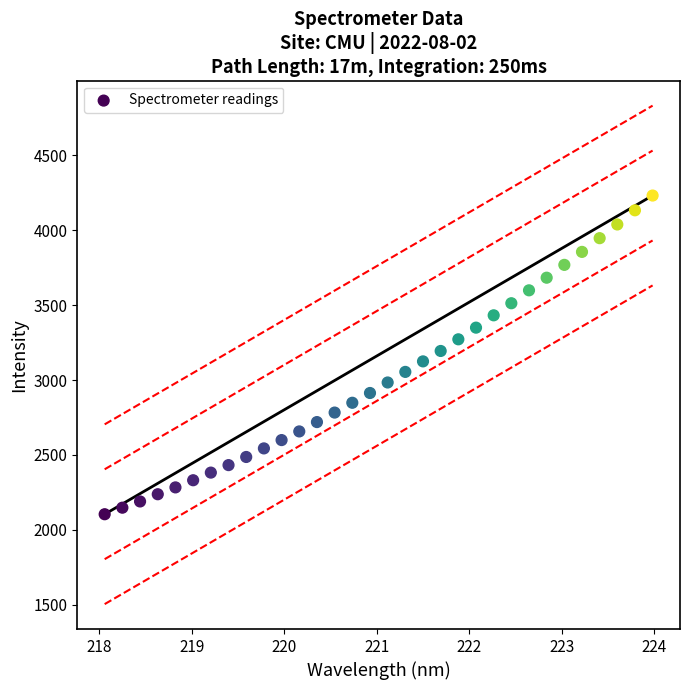

What is the range of Y values (max minus min)?

2127.5